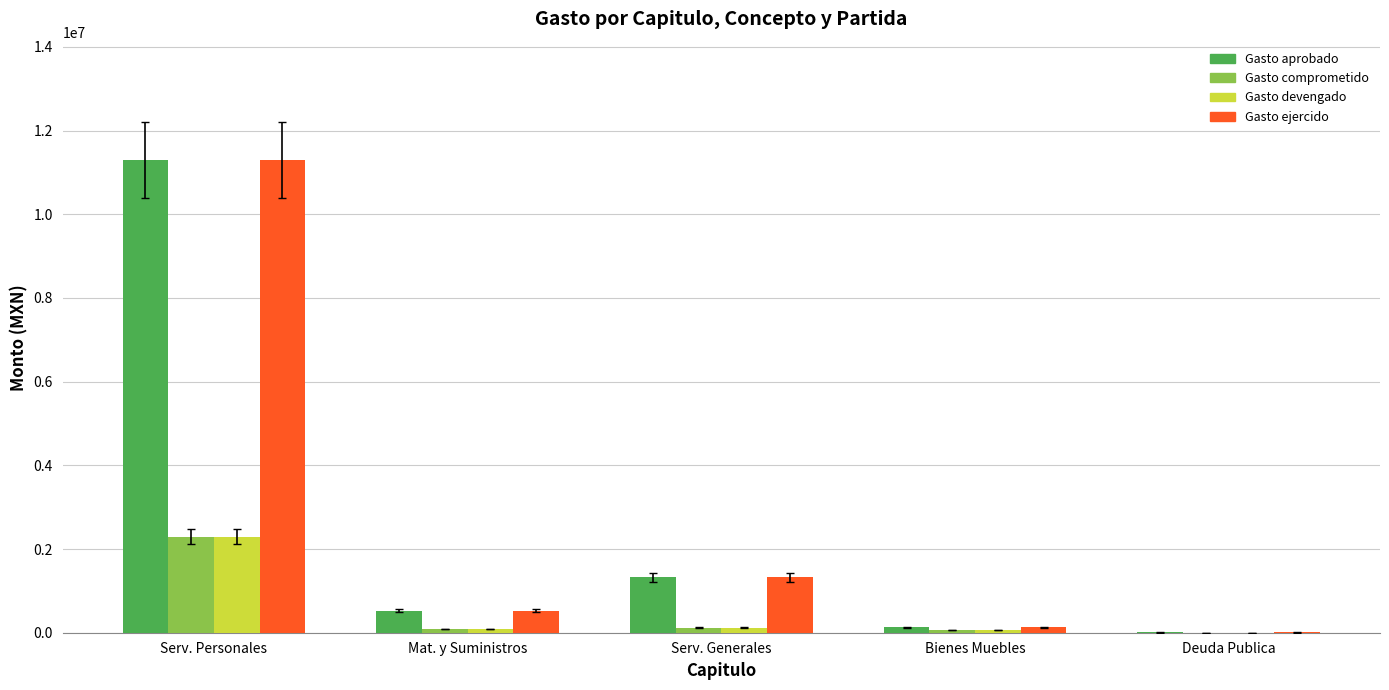

What is the maximum value for Gasto aprobado?

11300000.0